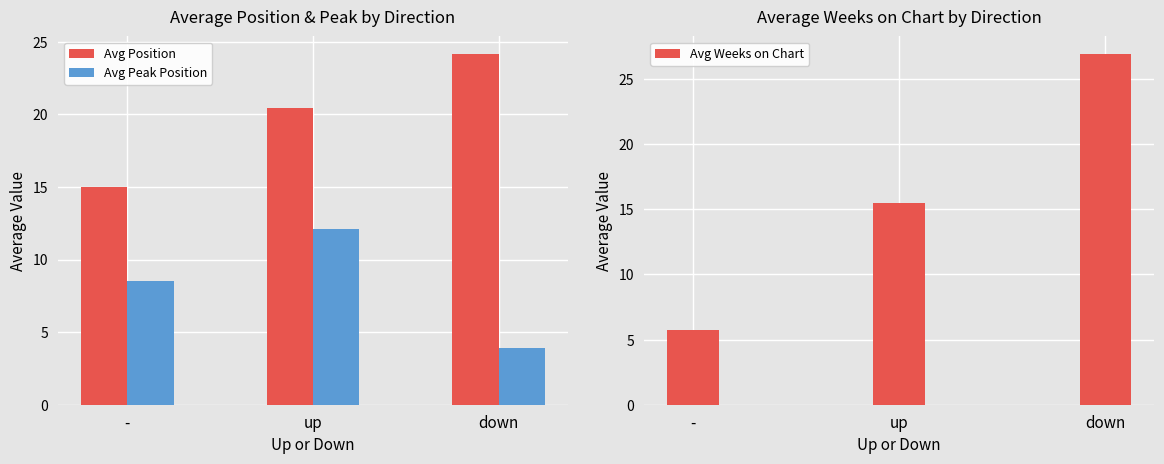

What is the label of the 1st bar from the left?

-